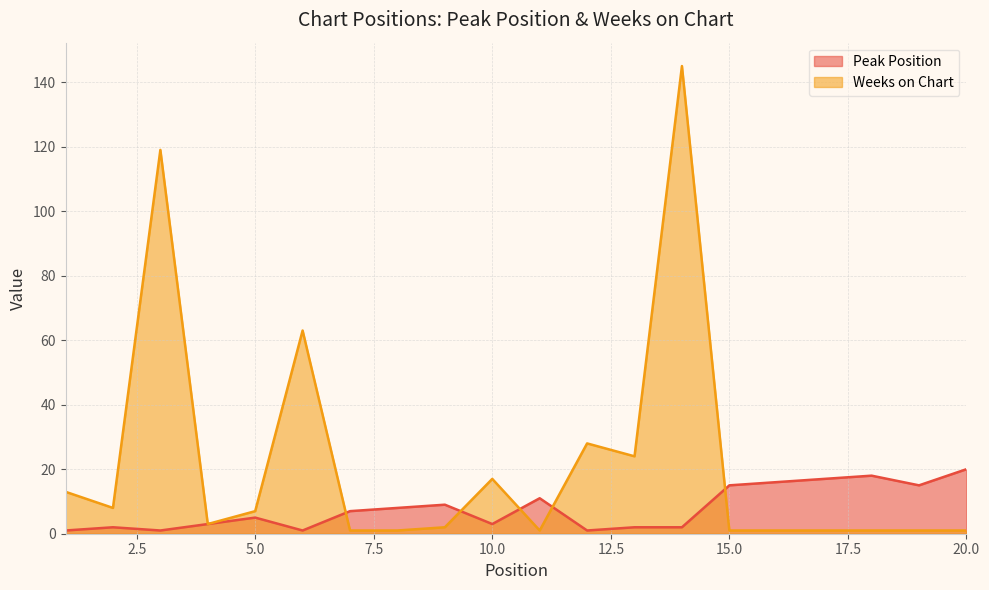

True or false: Peak Position has a value of 1 at 2.

False